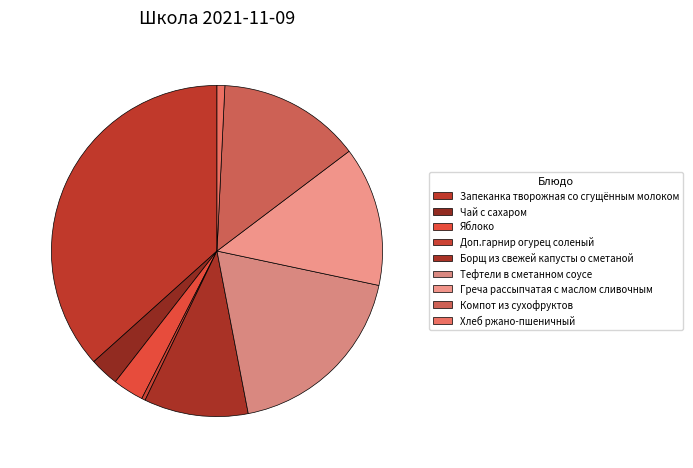

How many segments does this pie chart have?

9